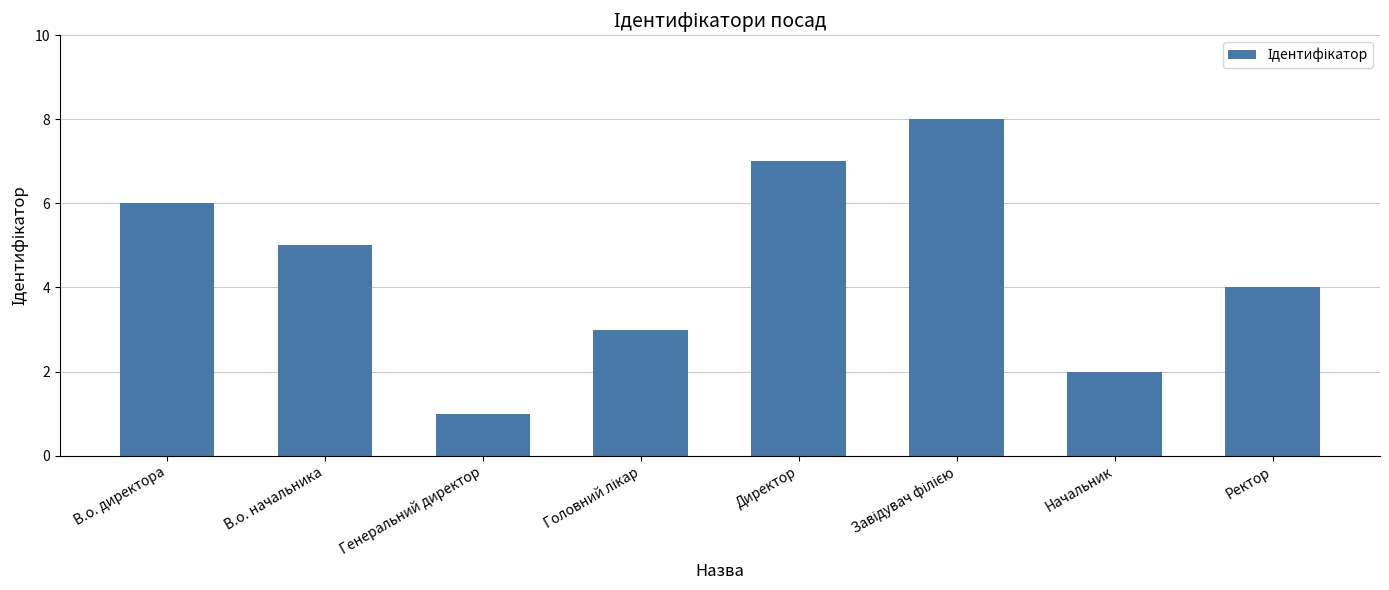

How many bars are there in total?

8